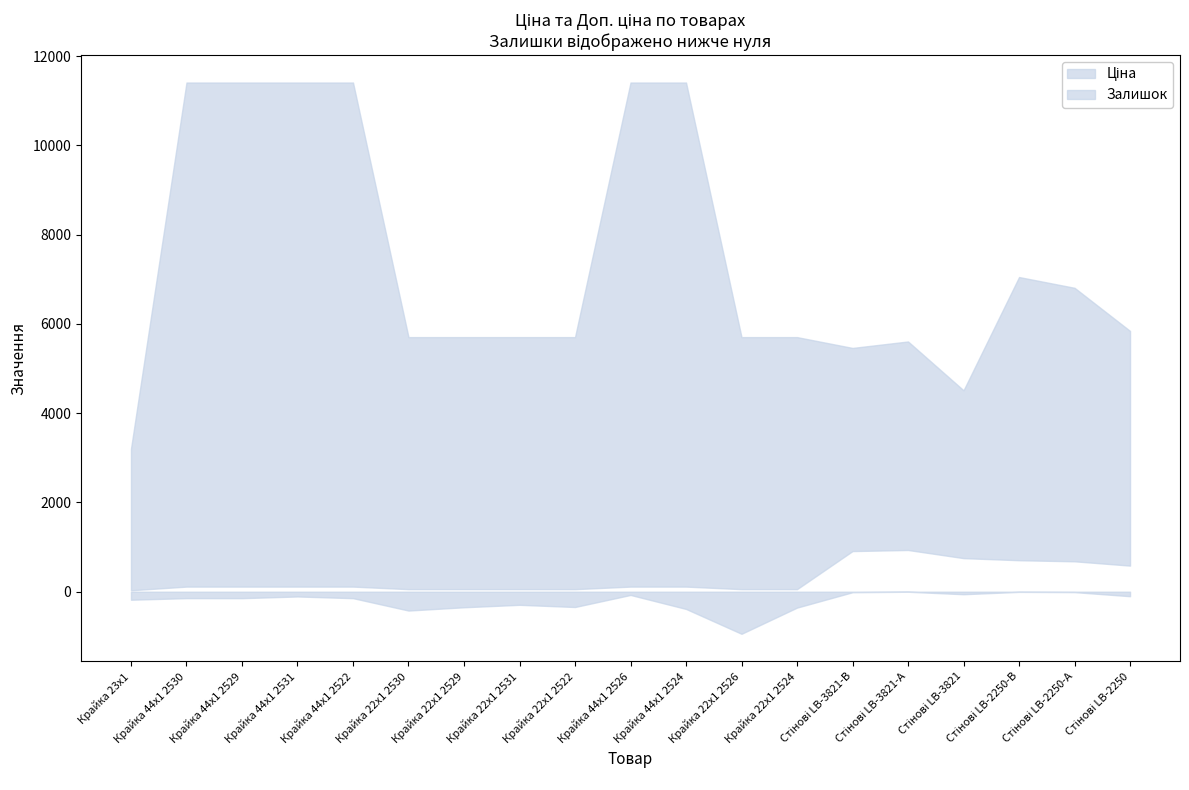

What is the sum of all Доп. ціна values?

141182.9